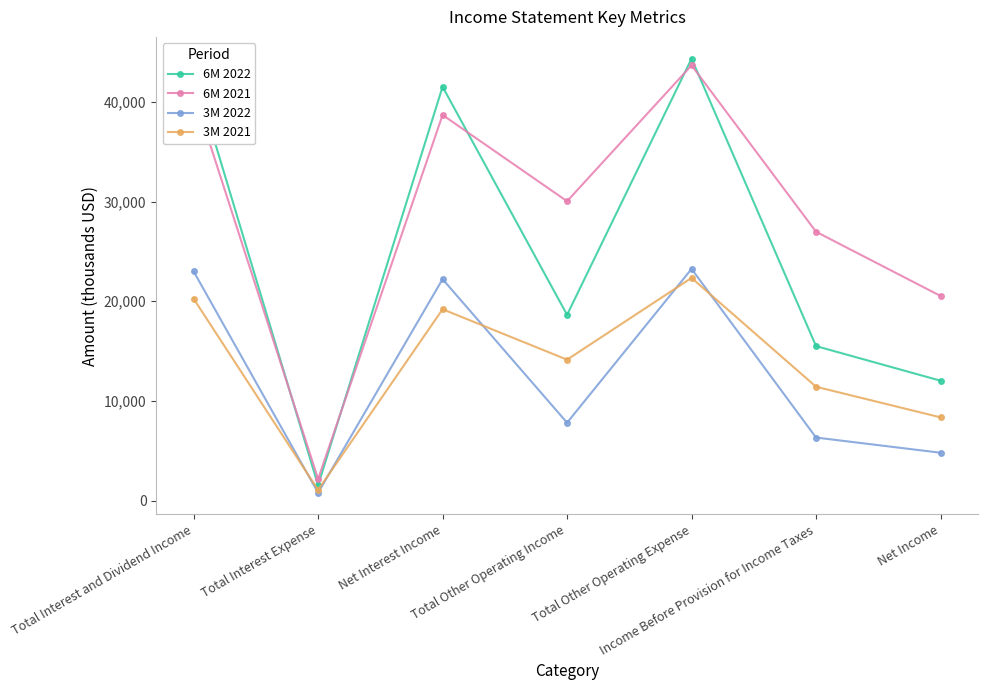

Read the 3M 2021 value at Total Other Operating Expense, to the nearest 100.

22300